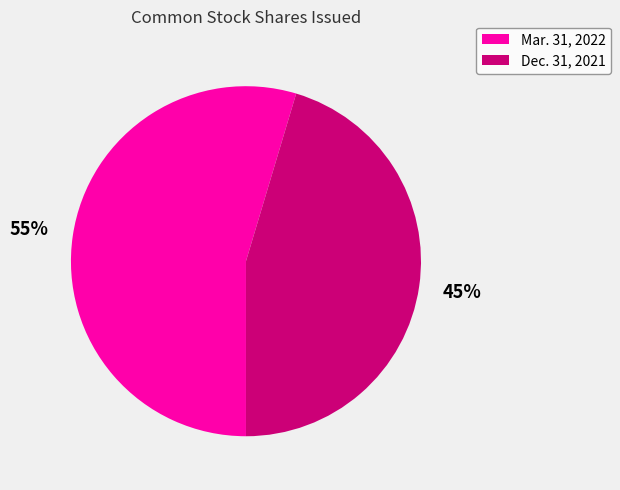

Is there any slice that represents more than half of the pie?

Yes